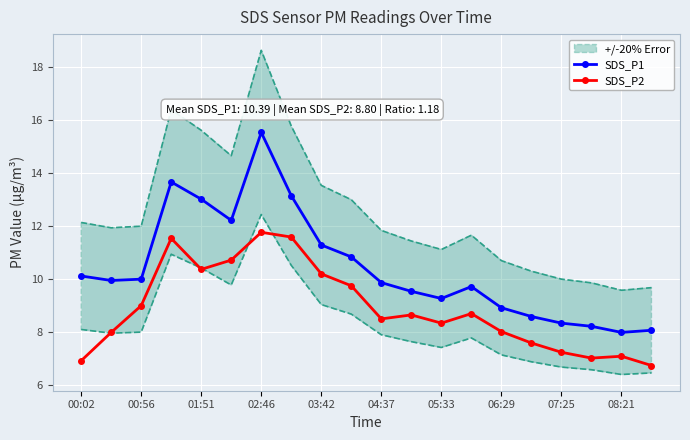

What is the maximum value shown in the chart?

15.5